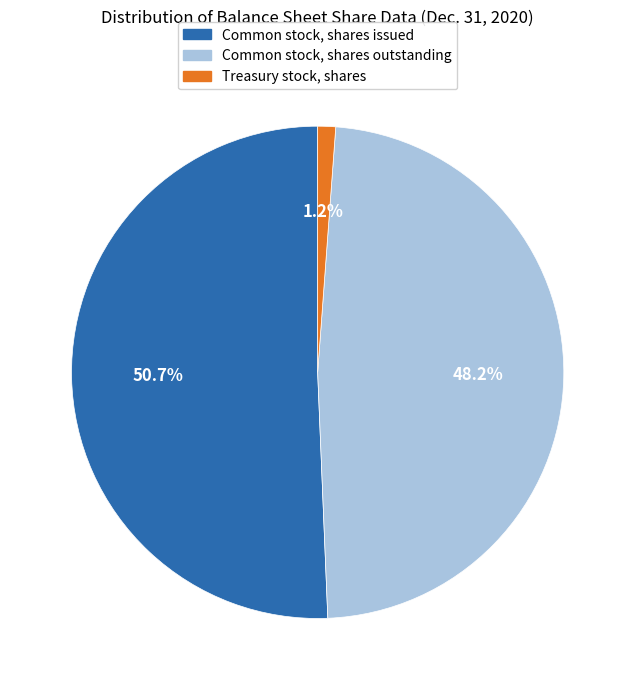

How many segments does this pie chart have?

3